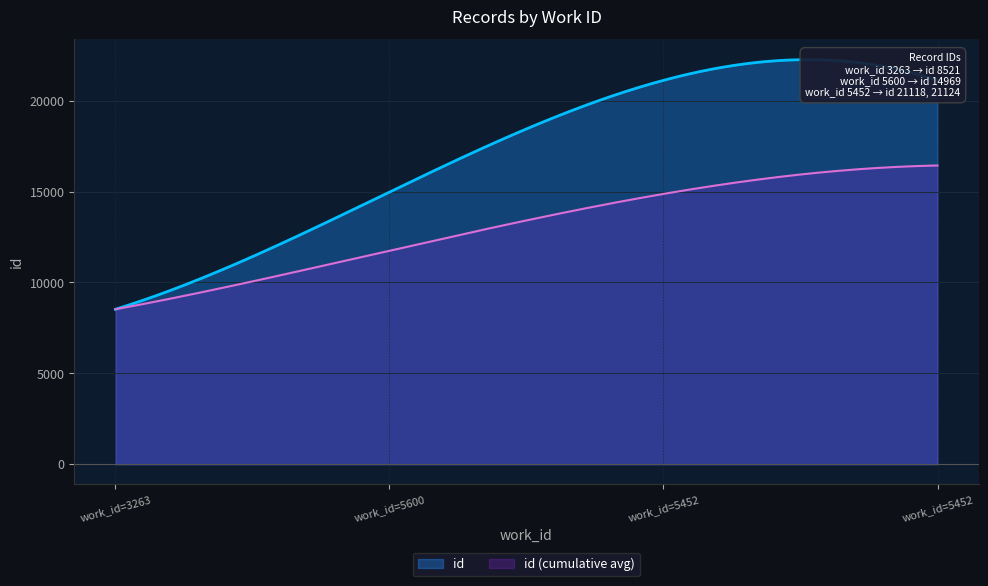

Rank the categories by value from lowest to highest.

3263, 5600, 5452, 5452